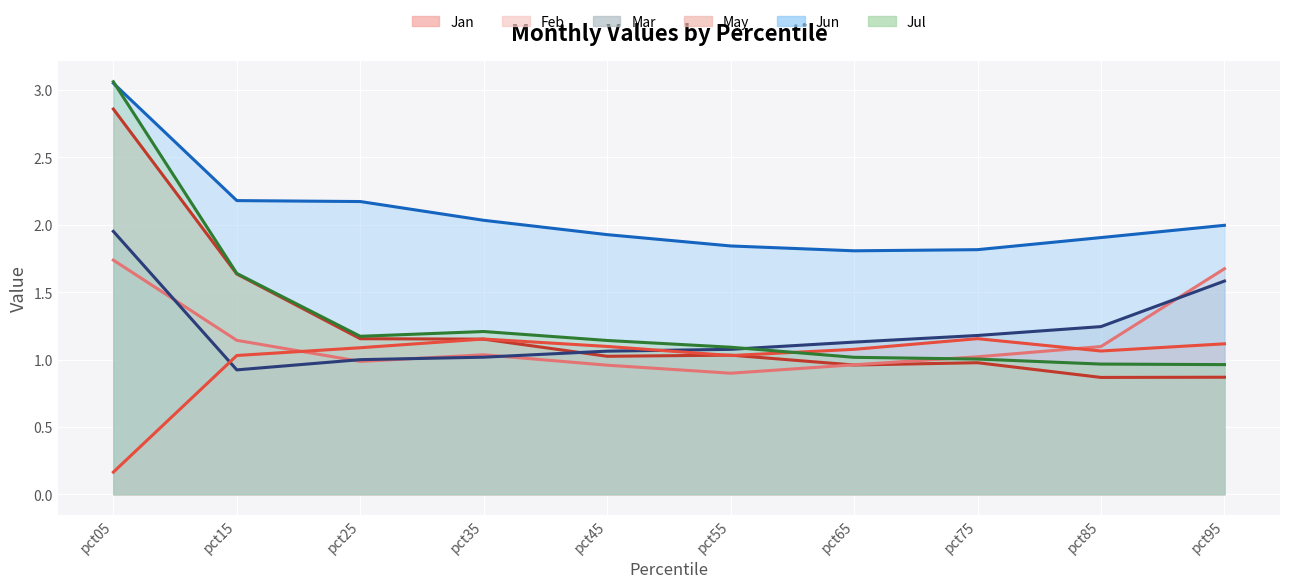

True or false: Jun (line) and Feb (line) intersect in this chart.

False